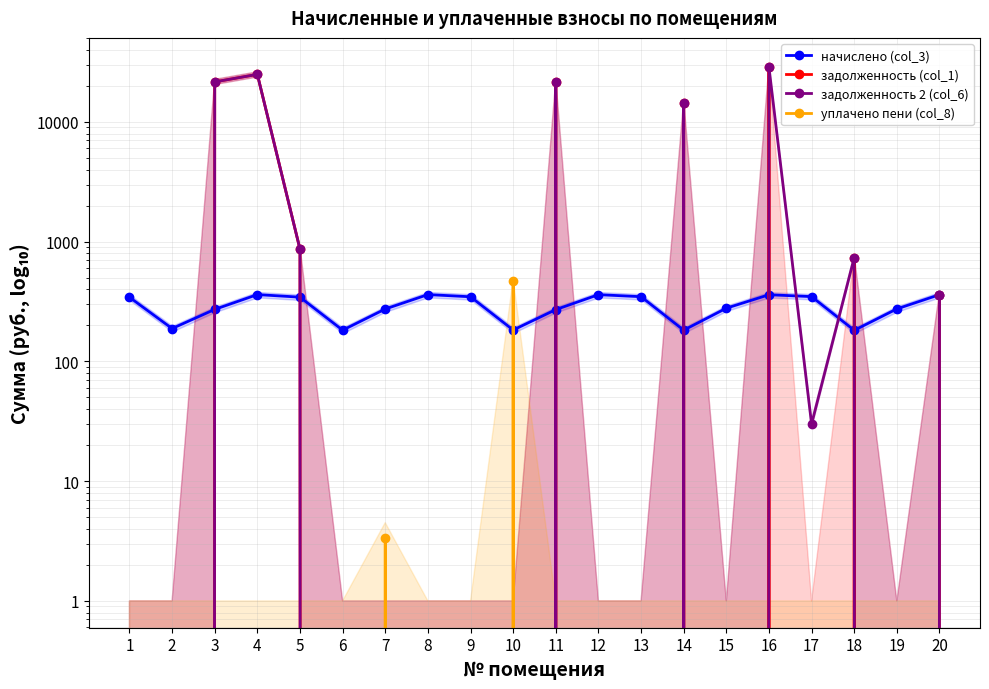

Which label corresponds to the smallest value in the chart?

1